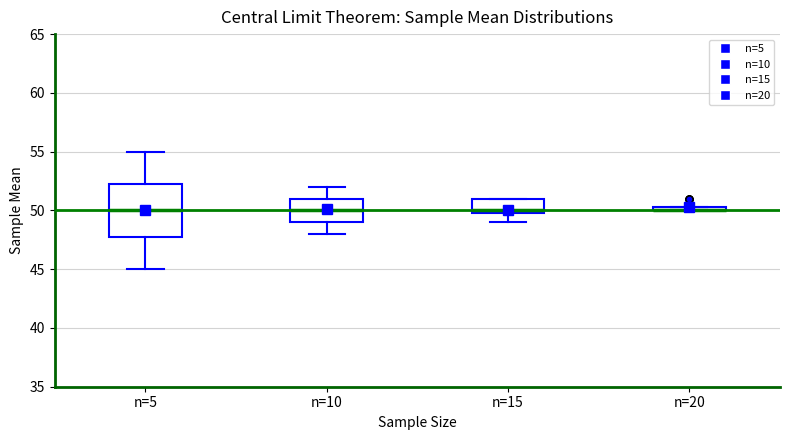

Comparing the boxes themselves (not the whiskers), which one is the tallest?

n=5